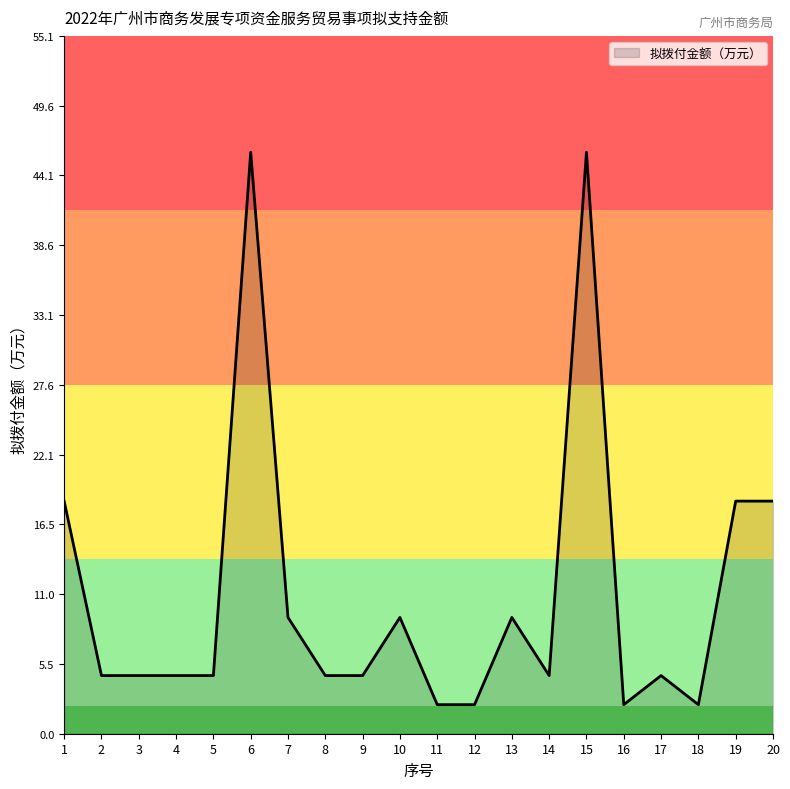

Approximately how many times larger is the value at 20 compared to 8?

4.0